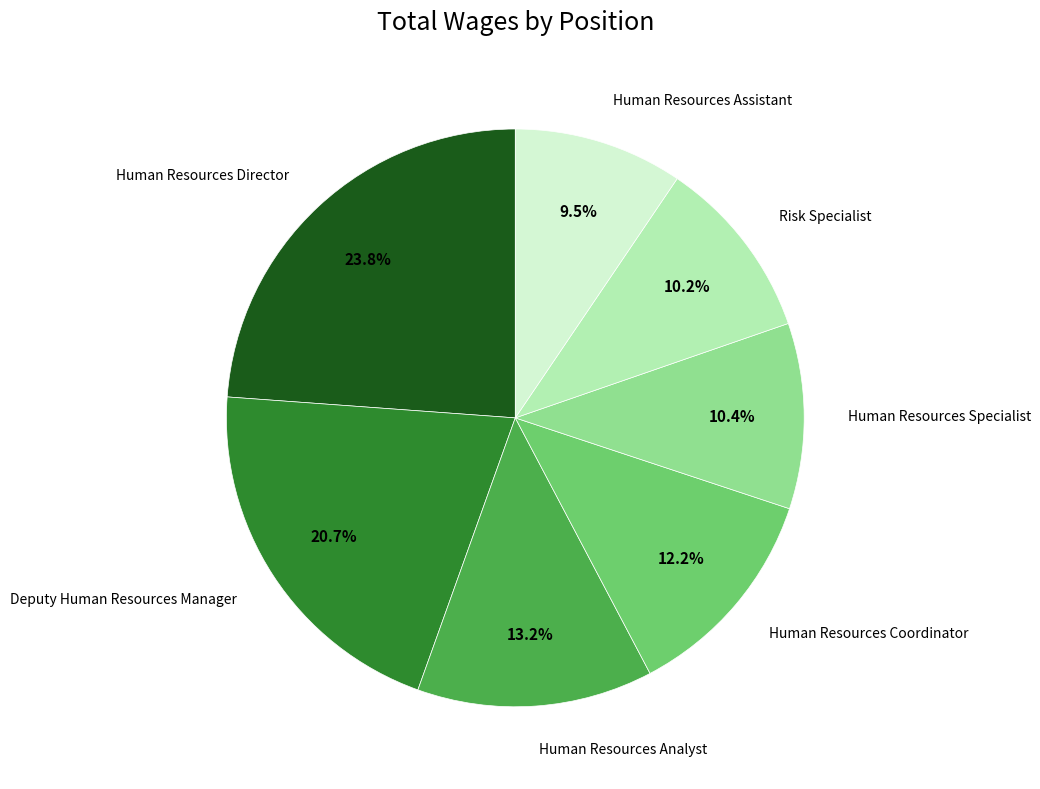

Is there a majority slice in this chart?

No